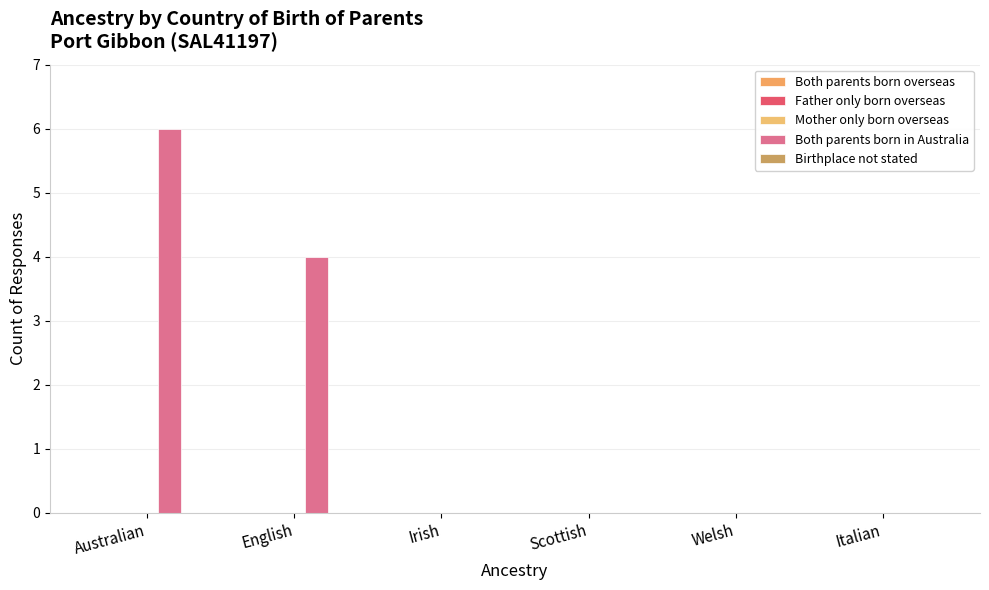

Reading right to left, extract all data points from this chart.

Both parents born overseas: 0	0	0	0	0	0
Father only born overseas: 0	0	0	0	0	0
Mother only born overseas: 0	0	0	0	0	0
Both parents born in Australia: 0	0	0	0	4	6
Birthplace not stated: 0	0	0	0	0	0